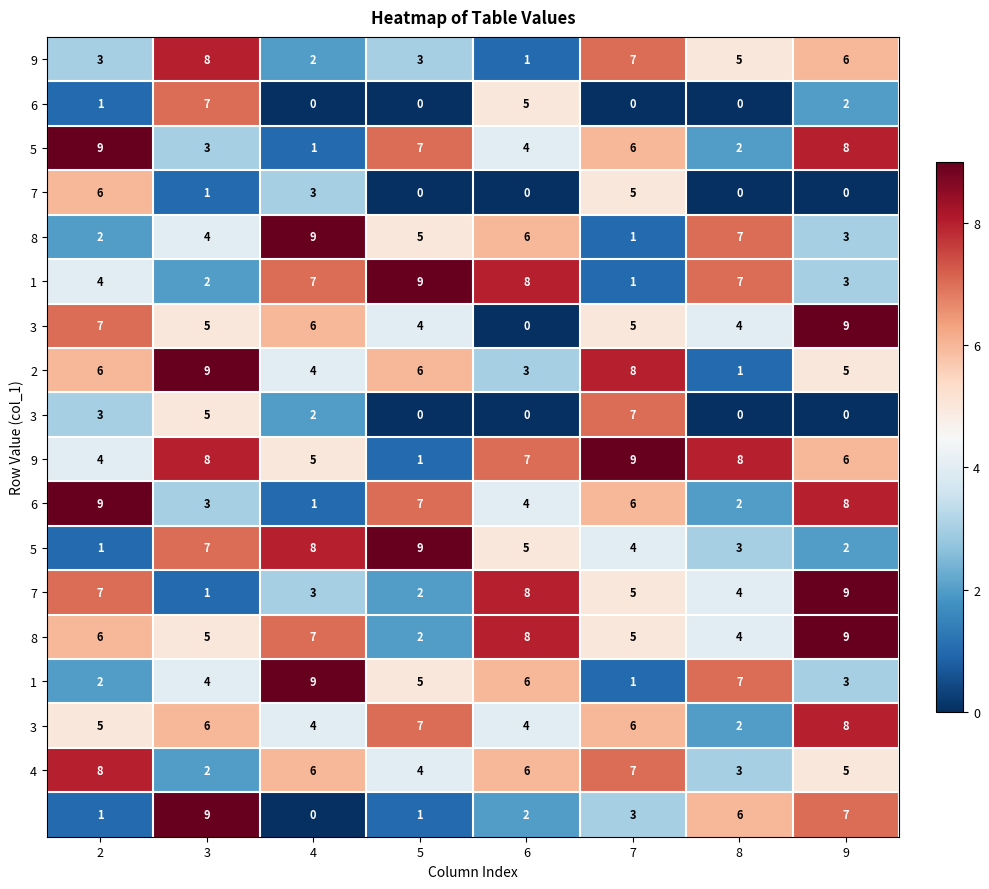

Count the number of categories in the chart.

8